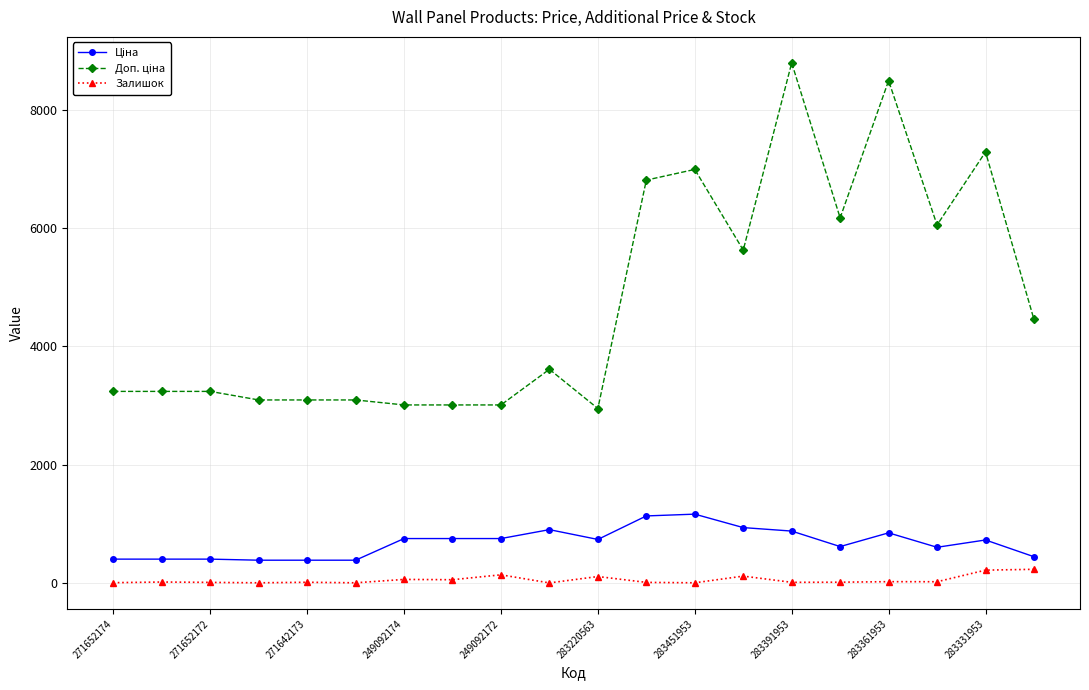

How many data points in Залишок are less than 18?

10